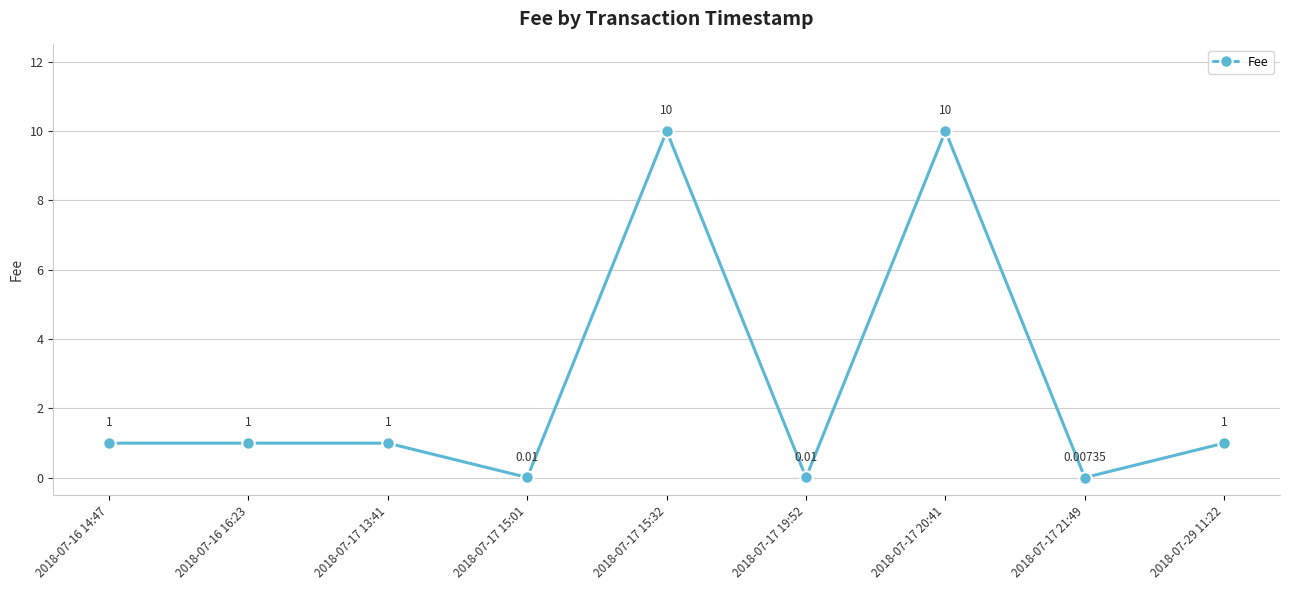

How many interior local valleys (lower than both neighbors) does the data have?

3